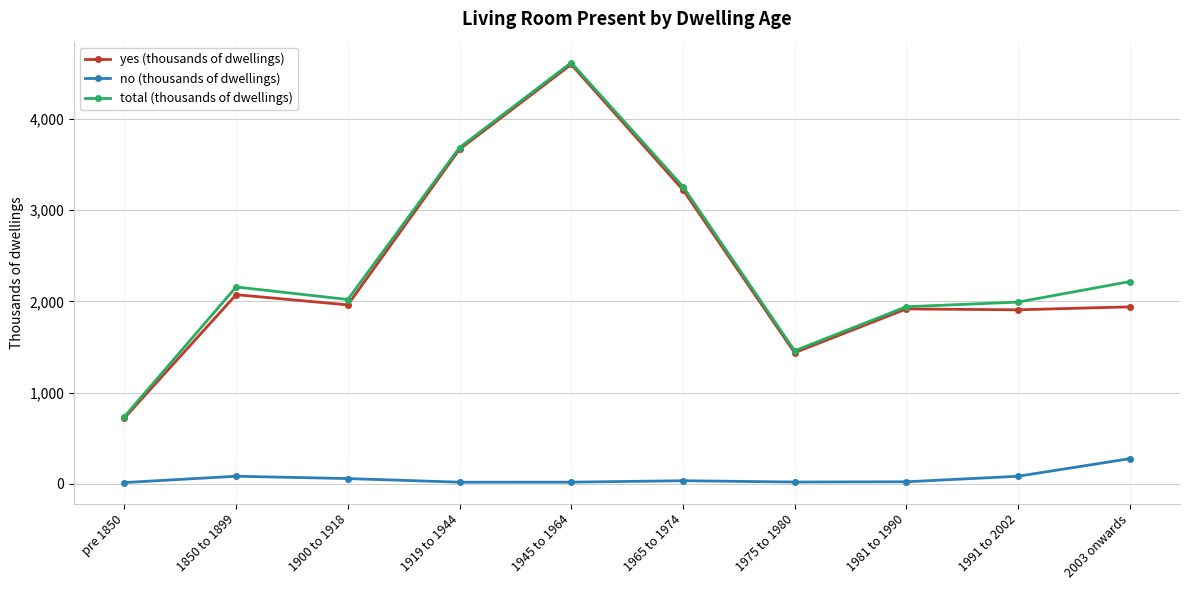

True or false: total (thousands of dwellings) and no (thousands of dwellings) intersect in this chart.

False